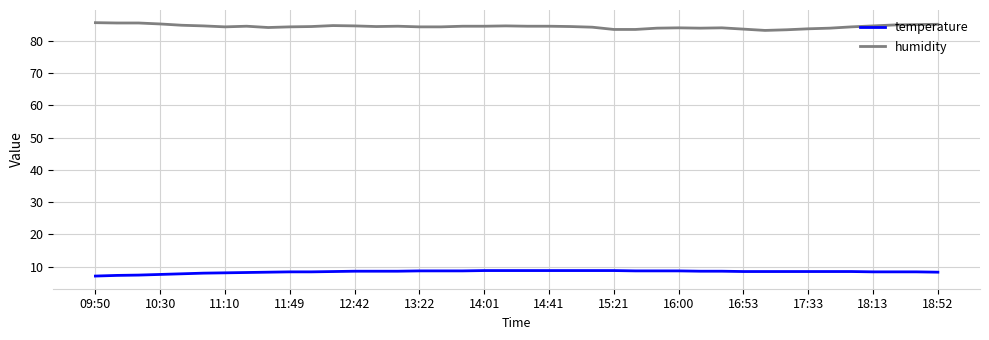

True or false: temperature and humidity intersect in this chart.

False